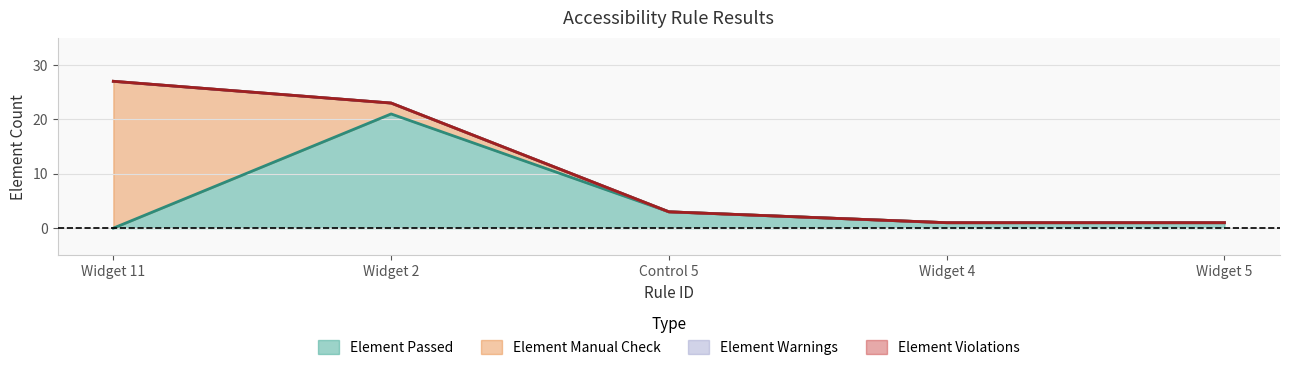

Between Widget 11 and Widget 5, which series saw the biggest shift?

Element Manual Check